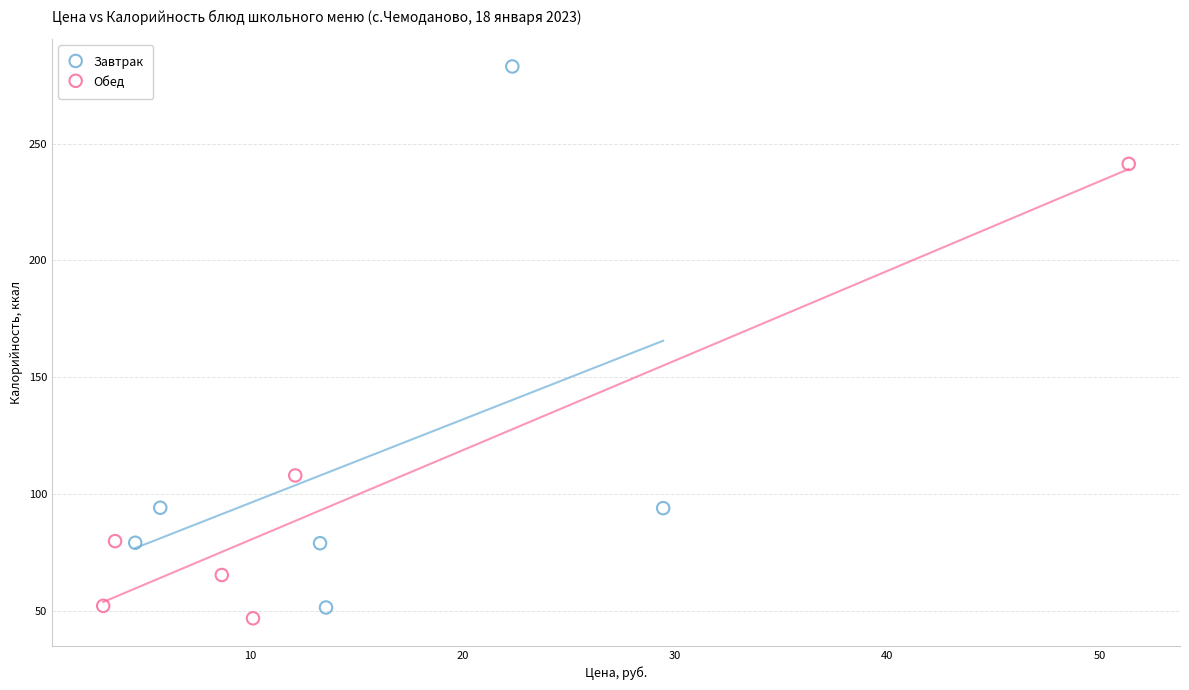

Which series reaches the maximum Y coordinate?

Завтрак